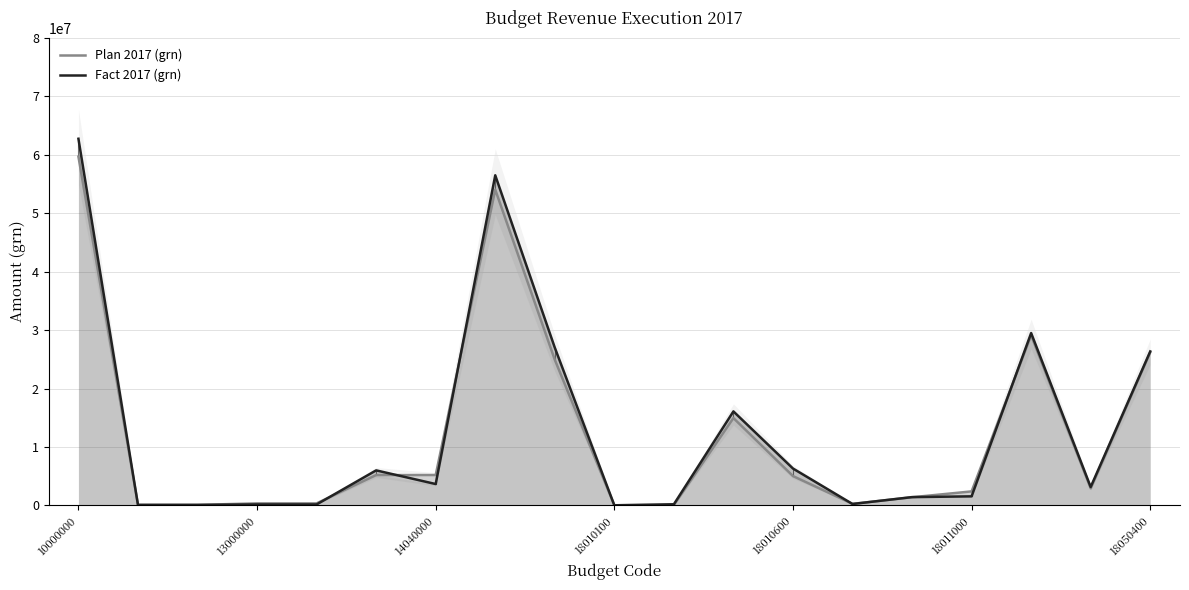

How many times do Fact 2017 (grn) and Plan 2017 (grn) cross each other?

10